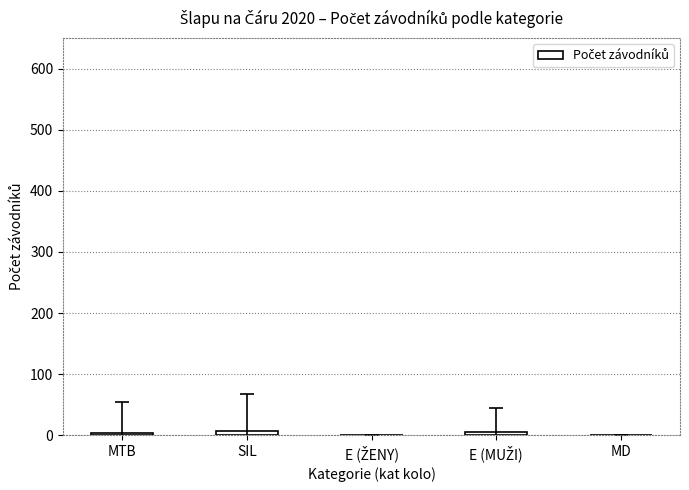

Count the number of categories in the chart.

5